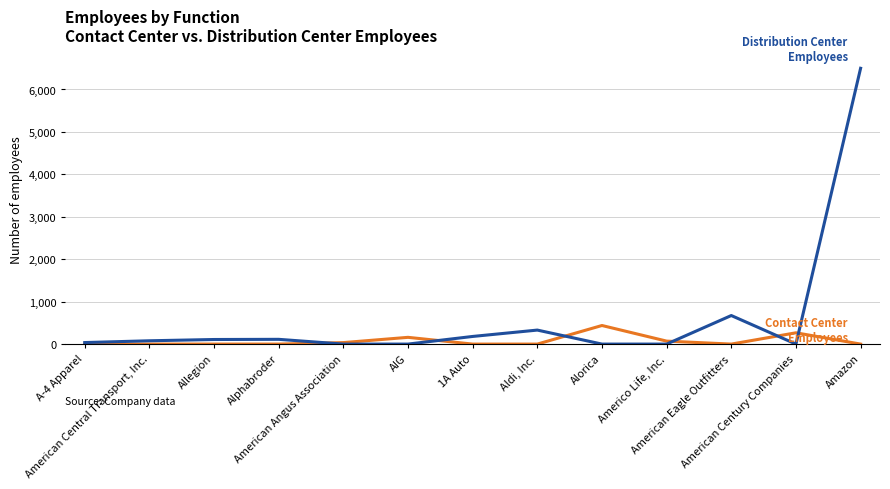

What is the greatest value displayed?

6500